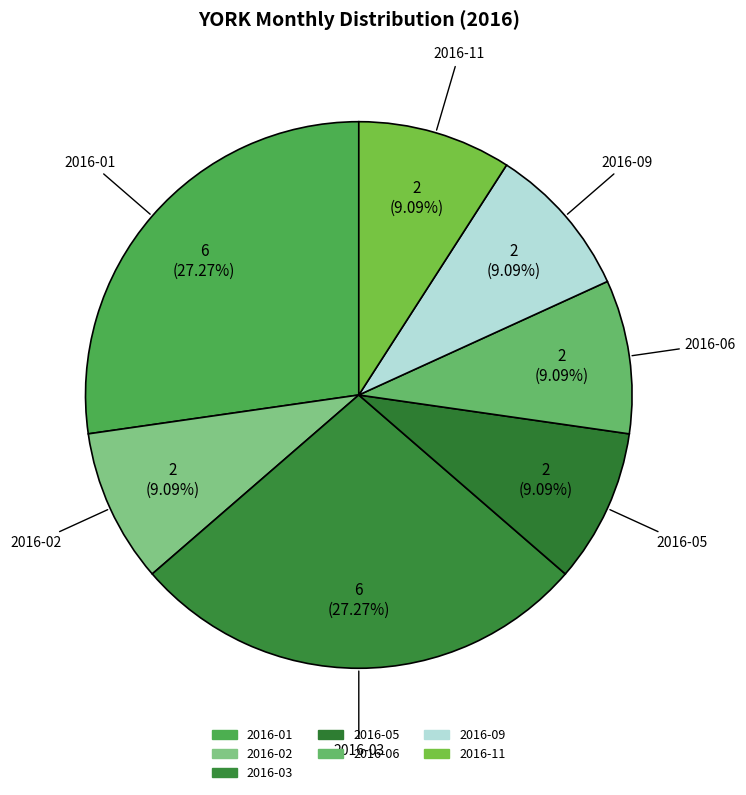

Which slice is the largest?

2016-01